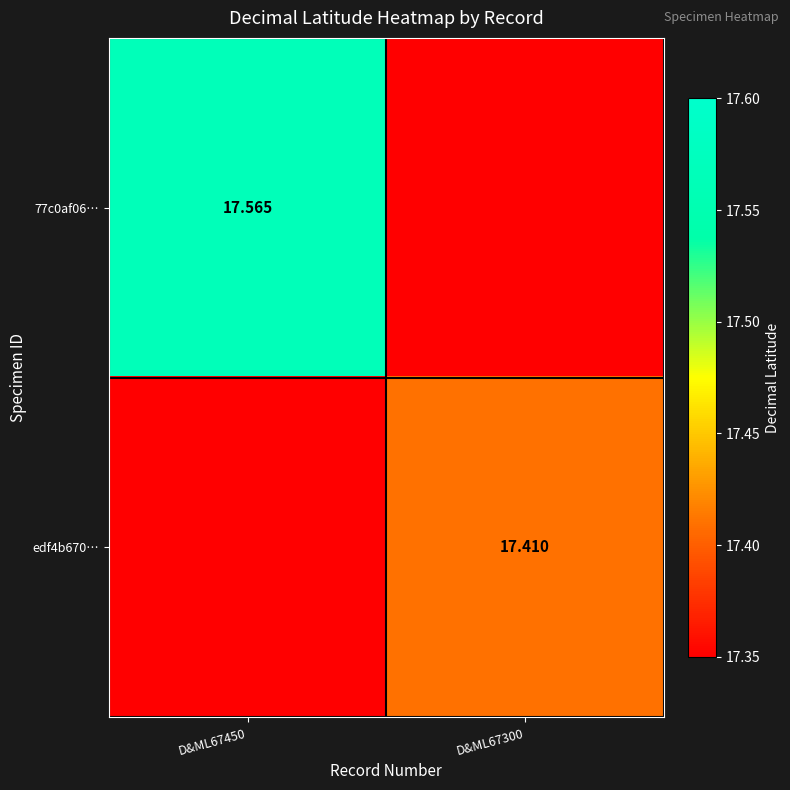

True or false: edf4b670… has a value of 17.4 at D&ML67300.

True